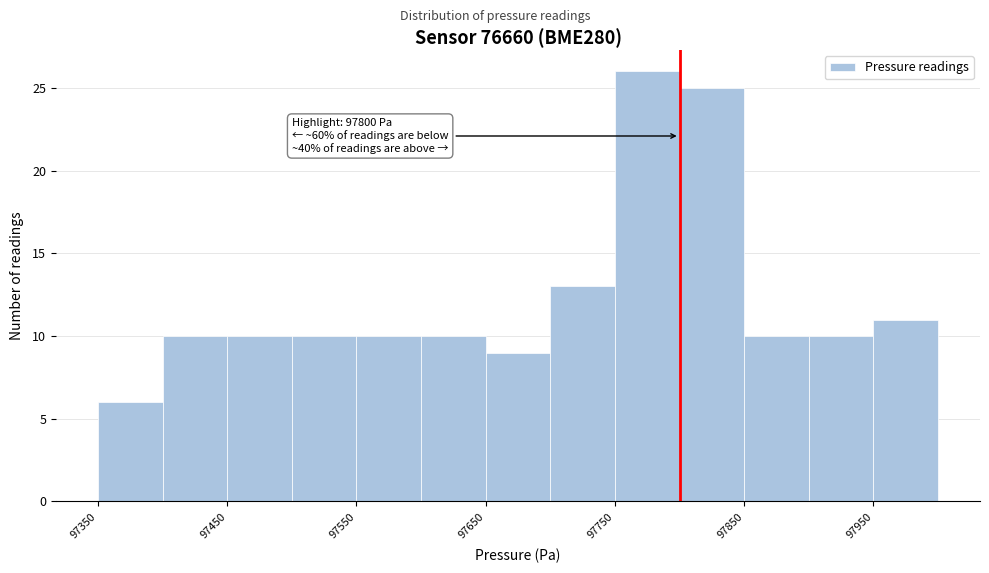

Over which range of the x-axis is the bar tallest?

97750 to 97800